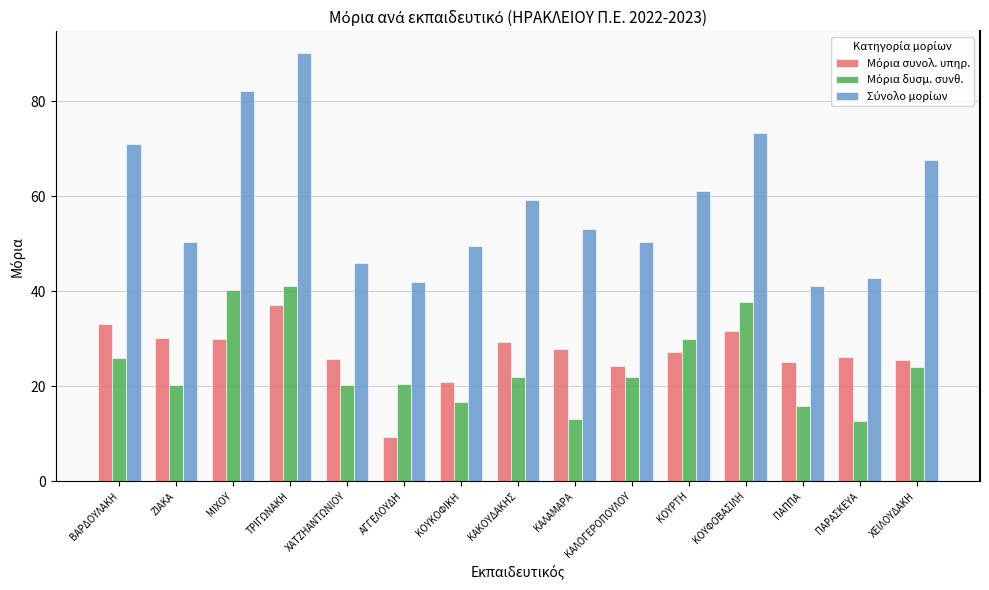

What is the total value across all series at ΖΙΑΚΑ?

101.0